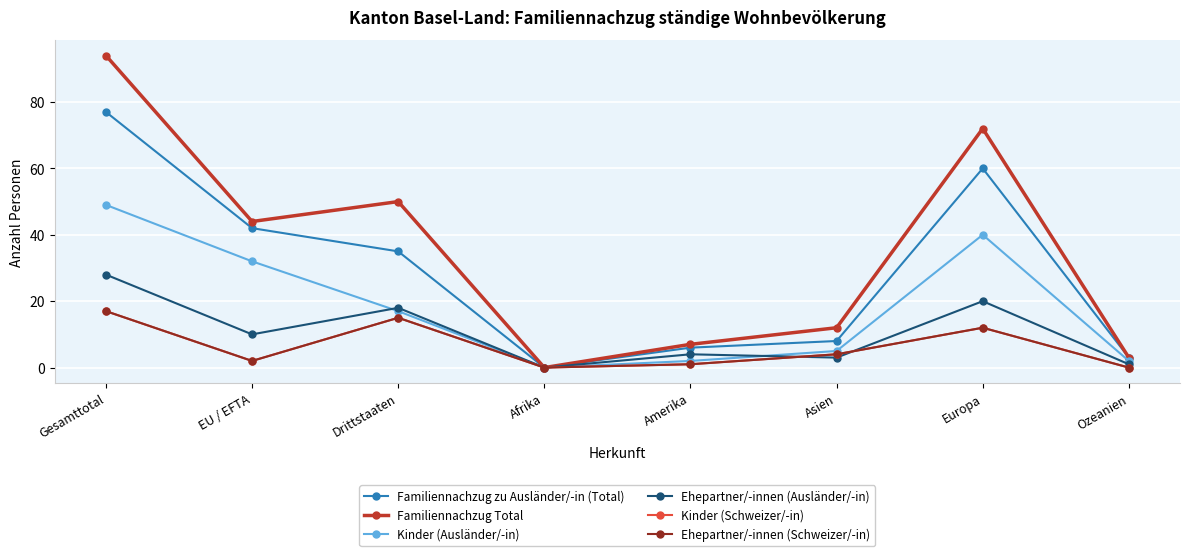

Is this an area chart (filled region under the line)?

No